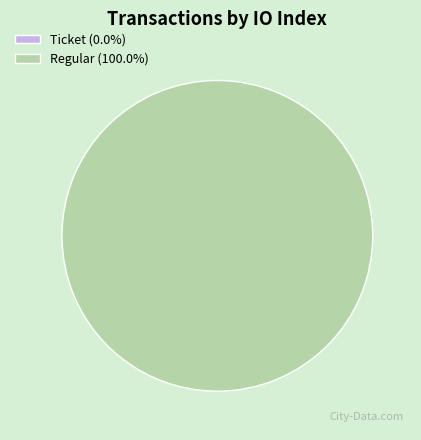

How many segments does this pie chart have?

2